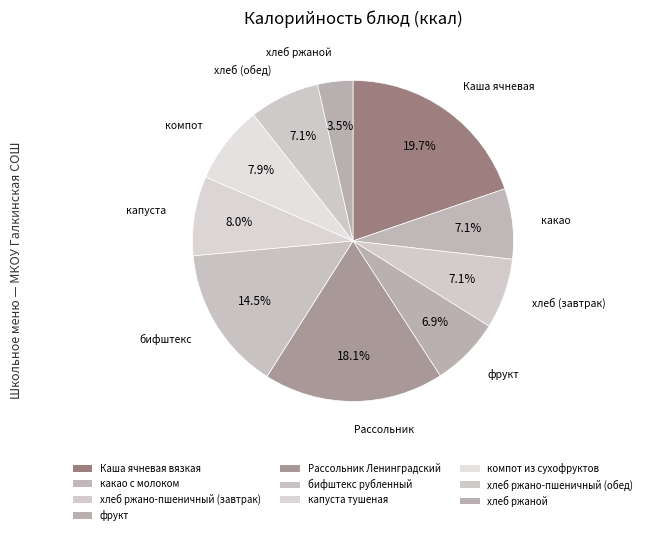

Is there any slice that represents more than half of the pie?

No